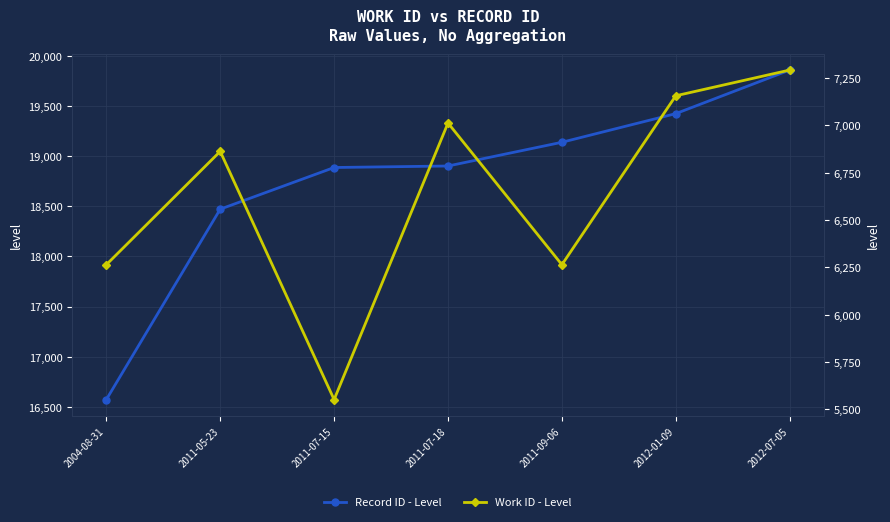

What is the label of the 6th point from the left?

2012-01-09